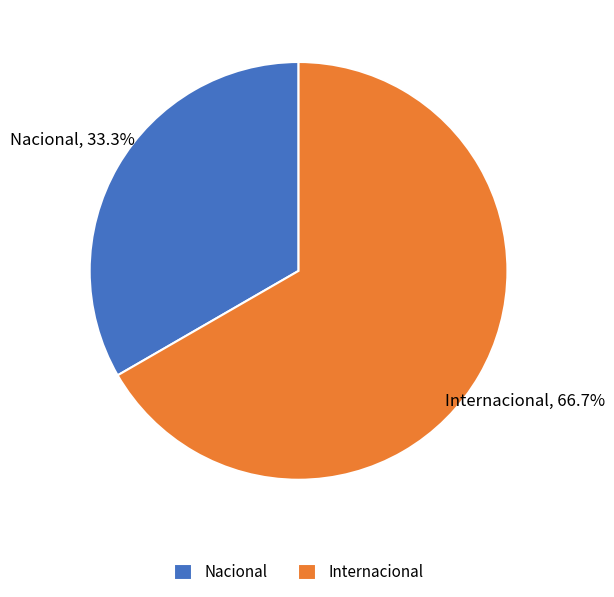

Approximately how many times larger is the value at Internacional compared to Nacional?

2.0